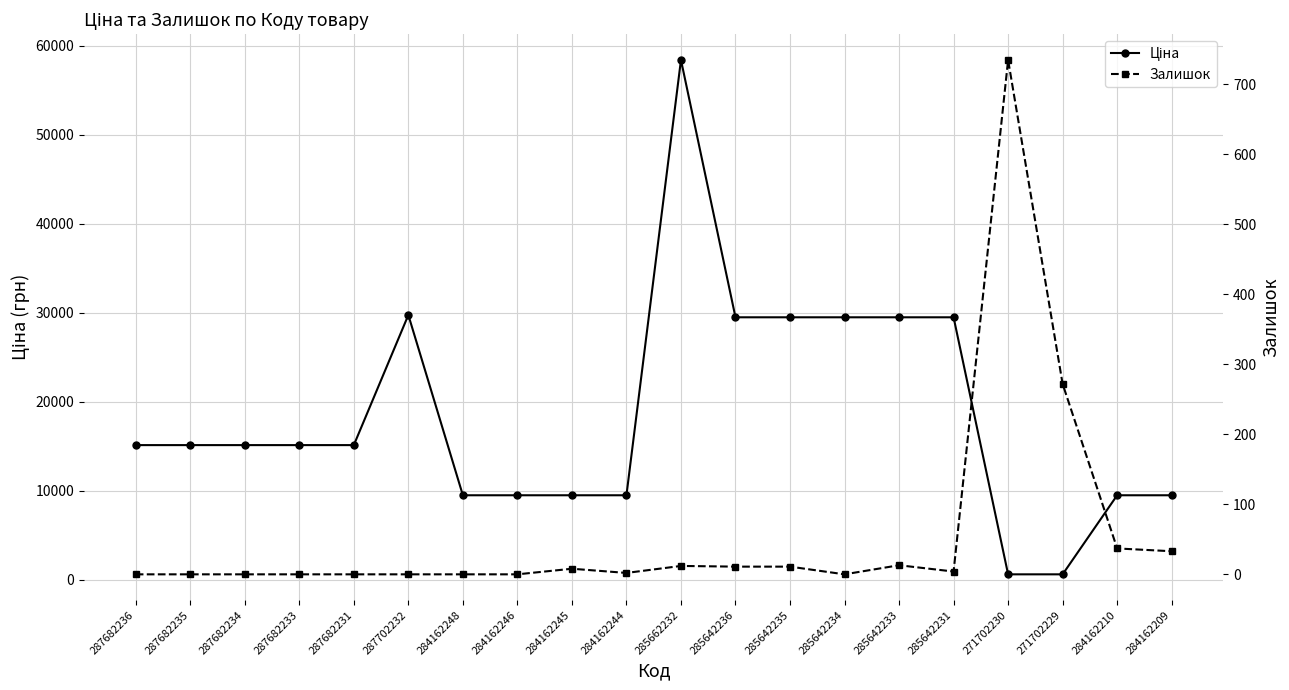

Reading left to right, extract all data points from this chart.

Ціна: 287682236=15120.0	287682235=15120.0	287682234=15120.0	287682233=15120.0	287682231=15120.0	287702232=29747.2	284162248=9480.1	284162246=9480.1	284162245=9480.1	284162244=9480.1	285662232=58426.5	285642236=29491.5	285642235=29491.5	285642234=29491.5	285642233=29491.5	285642231=29491.5	271702230=589.9	271702229=589.9	284162210=9480.1	284162209=9480.1
Залишок: 287682236=0.0	287682235=0.0	287682234=0.0	287682233=0.0	287682231=0.0	287702232=0.0	284162248=0.0	284162246=0.0	284162245=8.0	284162244=2.0	285662232=12.0	285642236=11.0	285642235=11.0	285642234=0.0	285642233=13.0	285642231=4.0	271702230=735.0	271702229=272.0	284162210=37.0	284162209=33.0